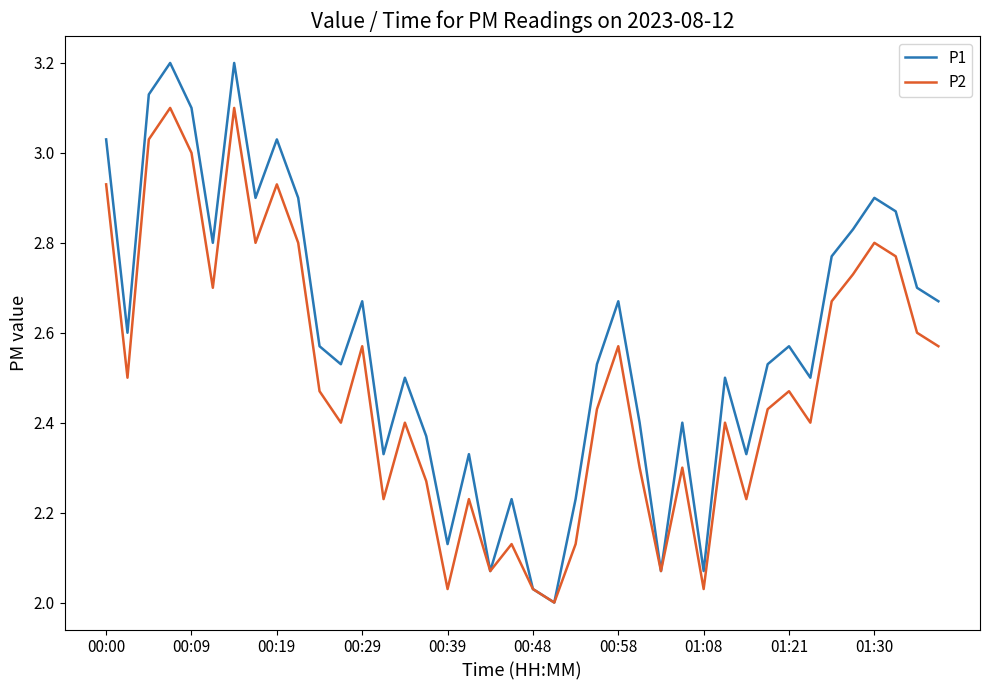

In P1, how many points are higher than both neighbors (excluding endpoints)?

12